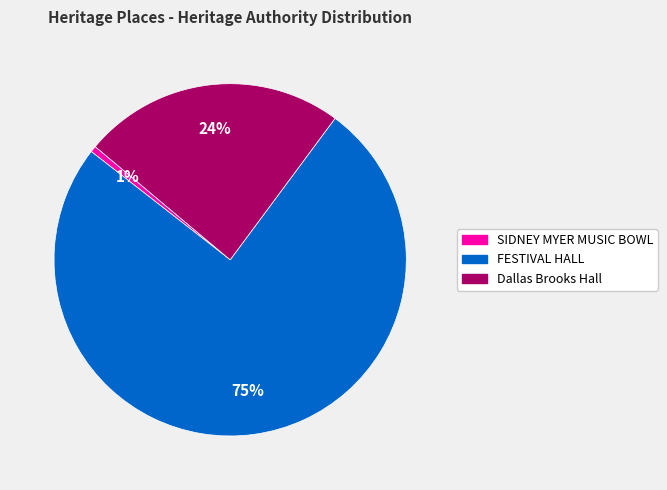

What is the ratio of the value at FESTIVAL HALL to the value at Dallas Brooks Hall?

3.1